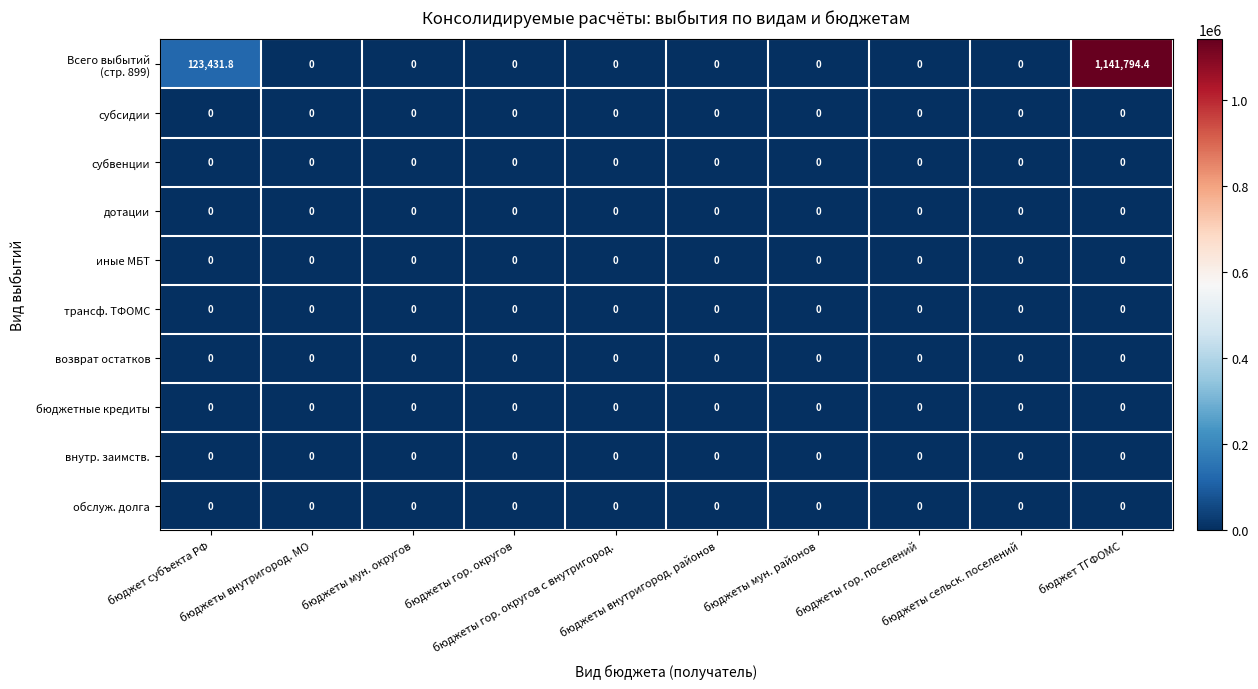

What is the greatest value displayed?

1141794.4